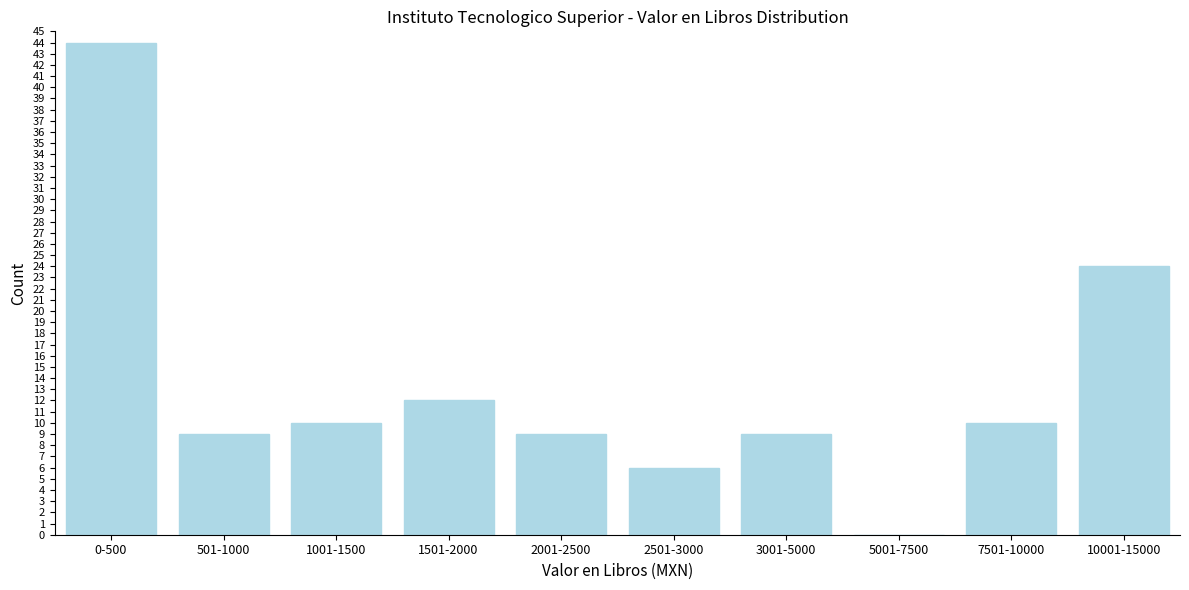

Reading left to right, list all the values displayed in this chart.

0-500=44	501-1000=9	1001-1500=10	1501-2000=12	2001-2500=9	2501-3000=6	3001-5000=9	5001-7500=0	7501-10000=10	10001-15000=24